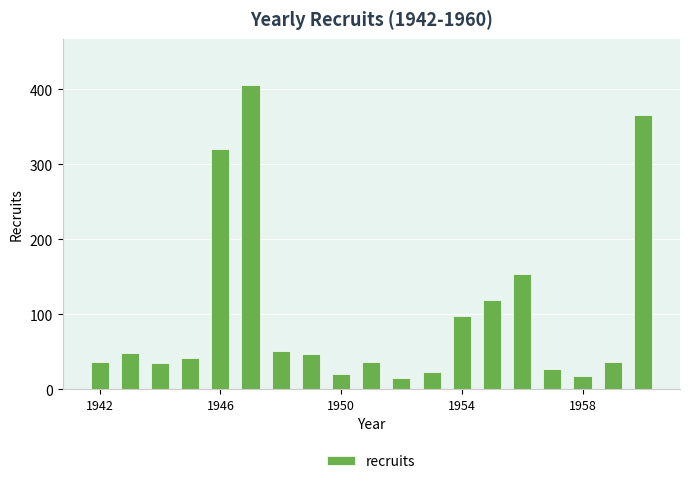

What is the minimum value shown in the chart?

15